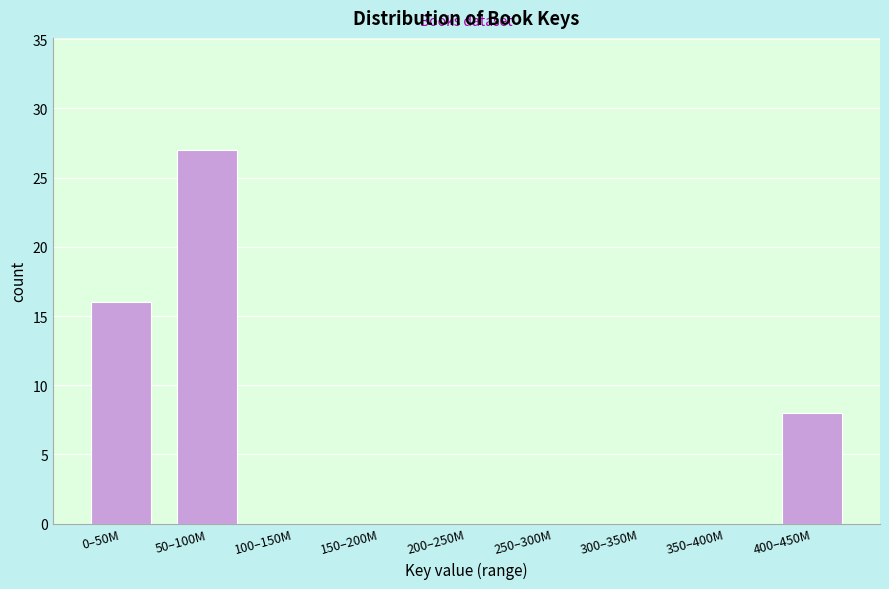

Reading right to left, extract all data points from this chart.

400–450M=8	350–400M=0	300–350M=0	250–300M=0	200–250M=0	150–200M=0	100–150M=0	50–100M=27	0–50M=16